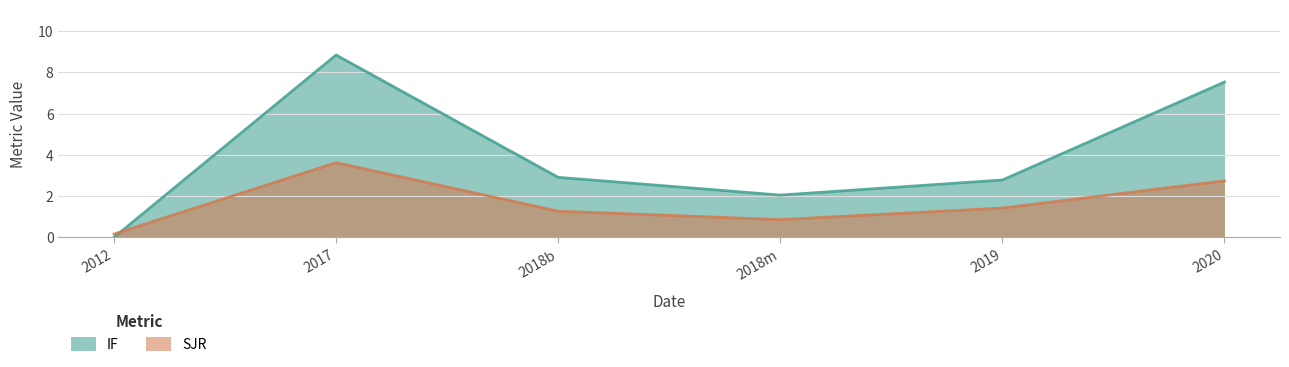

How many times do IF and SJR cross each other?

1